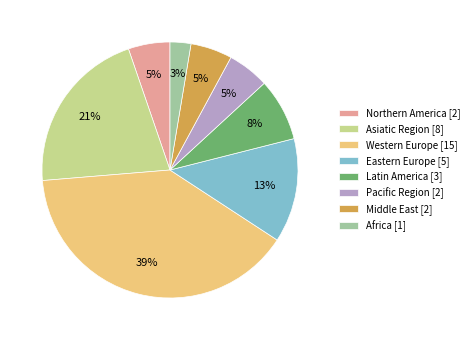

Which slice is the largest?

Western Europe